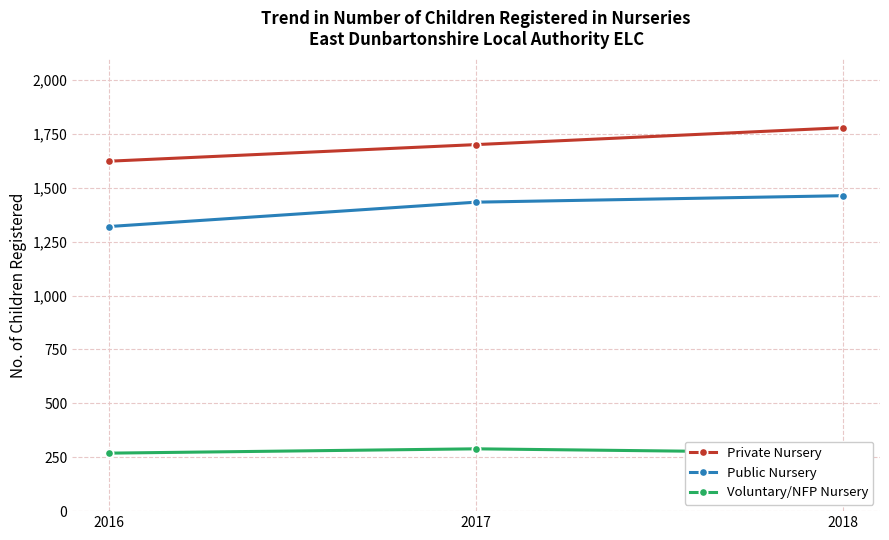

What is the difference between the highest and lowest values at 2018?

1508.3